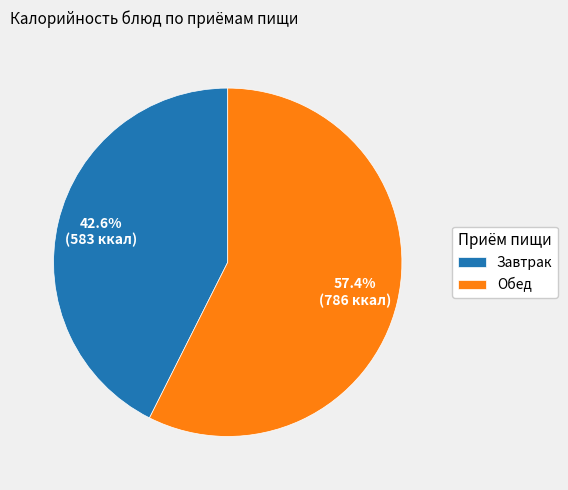

To the nearest percent, what portion does Завтрак represent?

43%